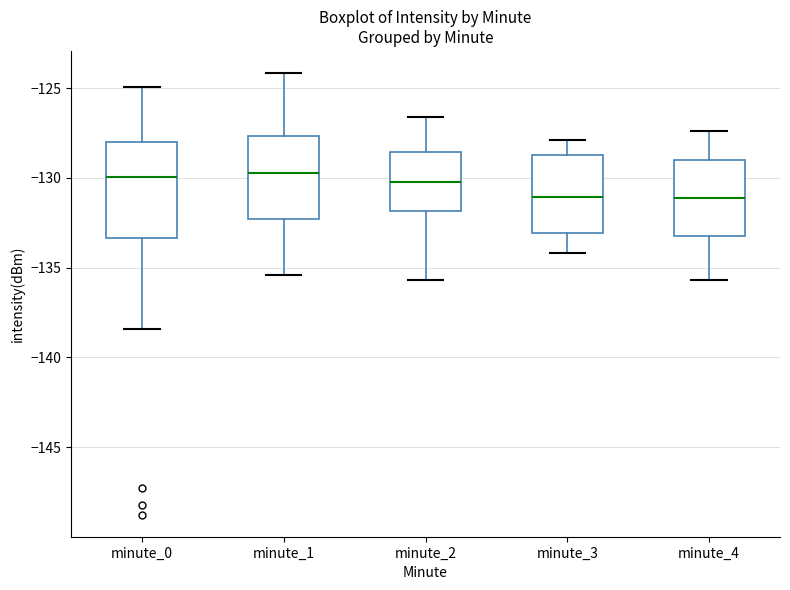

Reading left to right, read every box against the y-axis: the position of its median line, the range the box covers, and the ends of its whiskers. The values are not printed on the chart, so give them approximately, as read against the axis.

minute_0: median -130.0, box -133.5 to -128.0, whiskers -138.5 to -125.0
minute_1: median -129.5, box -132.5 to -127.5, whiskers -135.5 to -124.0
minute_2: median -130.0, box -132.0 to -128.5, whiskers -135.5 to -126.5
minute_3: median -131.0, box -133.0 to -128.5, whiskers -134.0 to -128.0
minute_4: median -131.0, box -133.0 to -129.0, whiskers -135.5 to -127.5